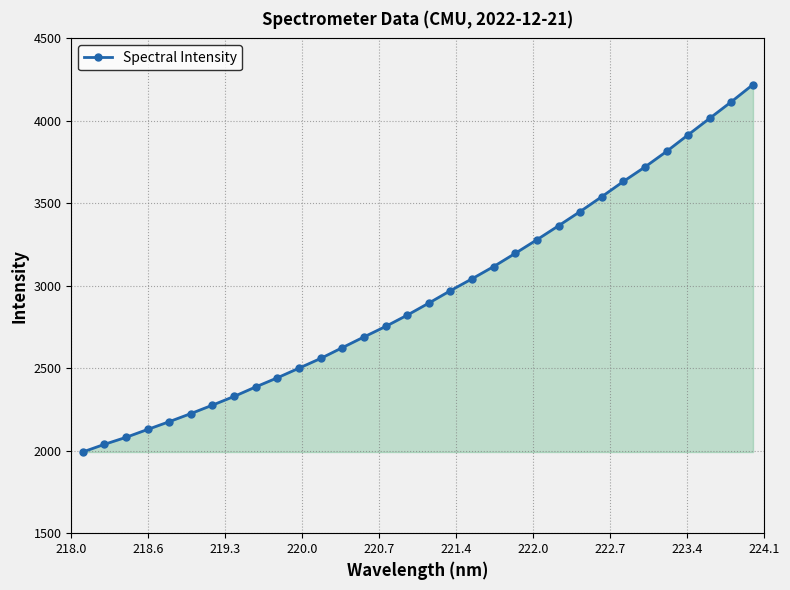

How many lines are shown in the chart?

1